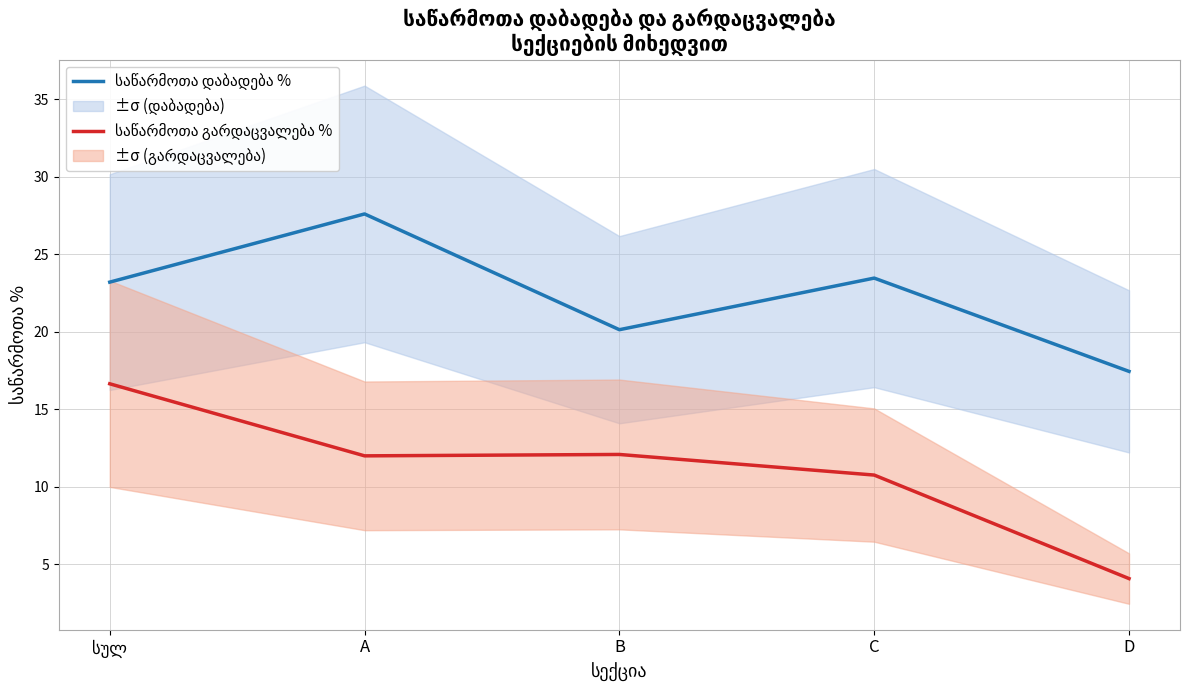

The საწარმოთა დაბადება % series shows 11.5 at A. True or false?

False